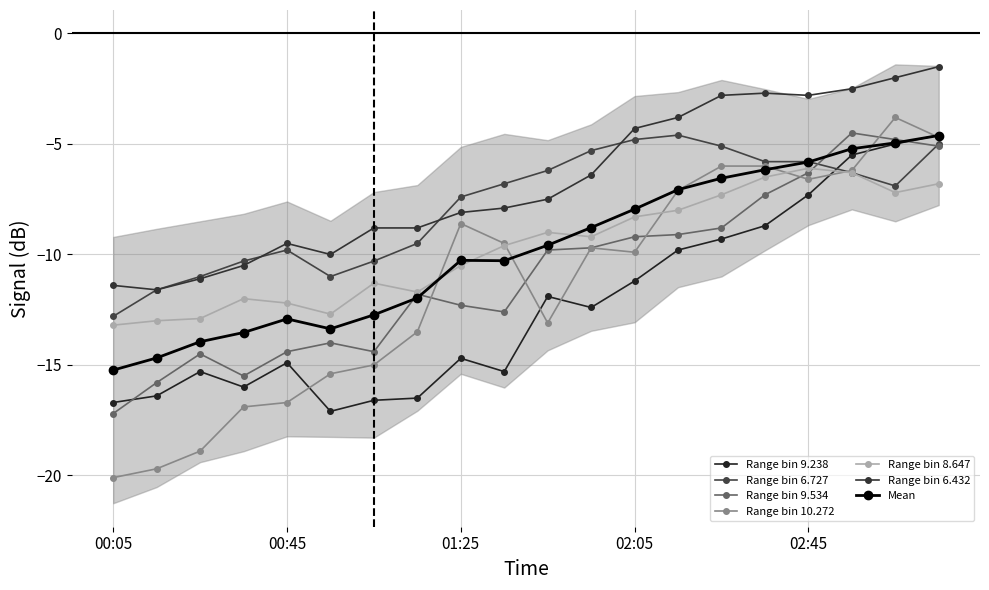

List the labels in order of 8.647 value, largest first.

2016/03/16 02:45, 2016/03/16 02:55, 2016/03/16 02:35, 2016/03/16 03:15, 2016/03/16 03:05, 2016/03/16 02:25, 2016/03/16 02:15, 2016/03/16 02:05, 2016/03/16 01:45, 2016/03/16 01:55, 2016/03/16 01:35, 2016/03/16 01:25, 2016/03/16 01:05, 2016/03/16 01:15, 2016/03/16 00:35, 2016/03/16 00:45, 2016/03/16 00:55, 2016/03/16 00:25, 2016/03/16 00:15, 2016/03/16 00:05